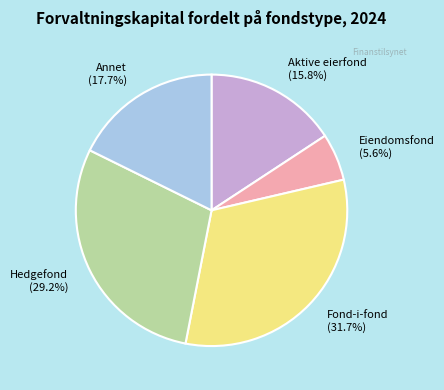

Between Hedgefond and Eiendomsfond, which is larger?

Hedgefond